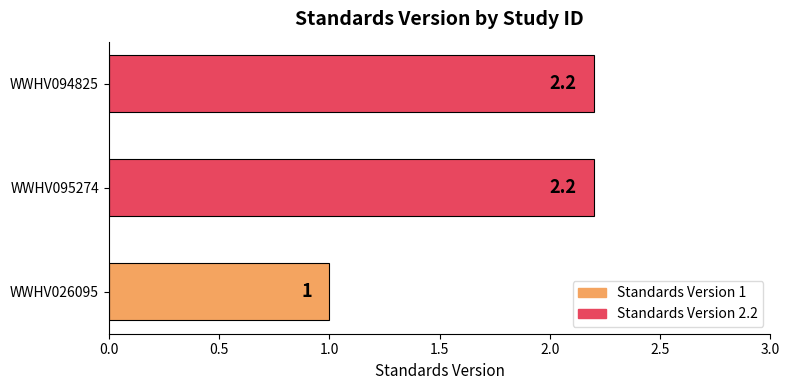

True or false: the data shows 0.4 at WWHV026095.

False